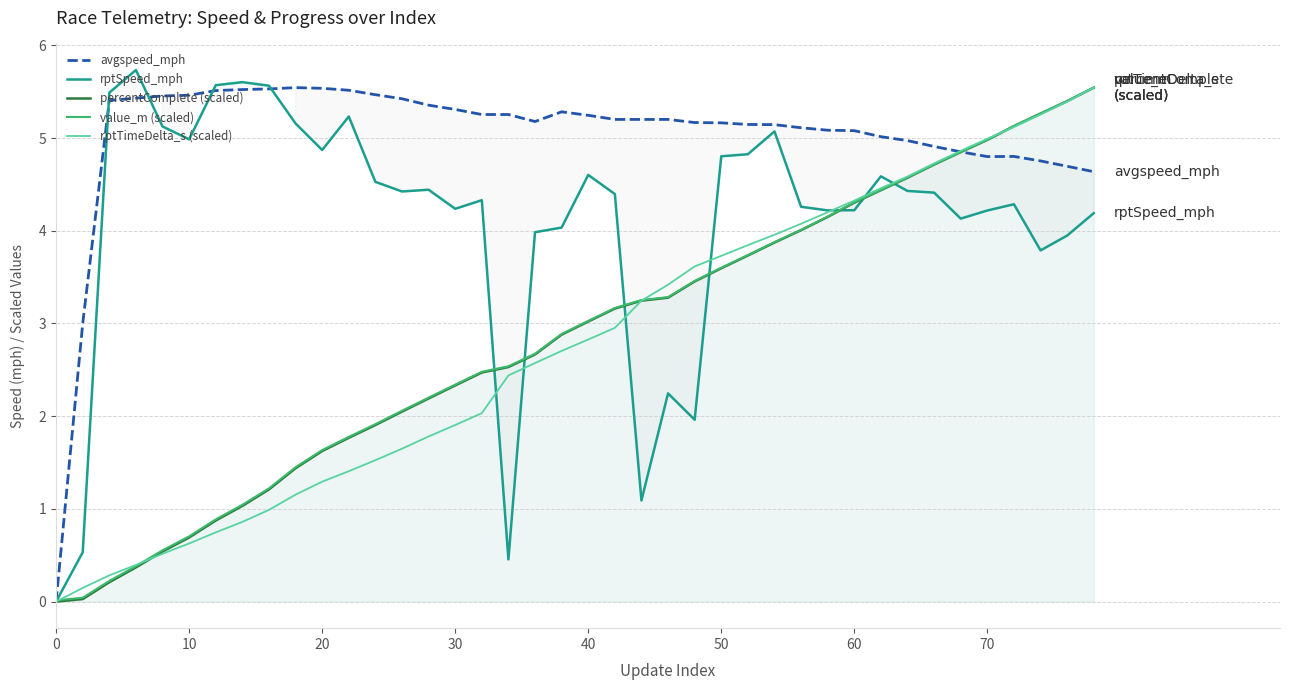

What is the highest value of the avgspeed_mph series?

5.5